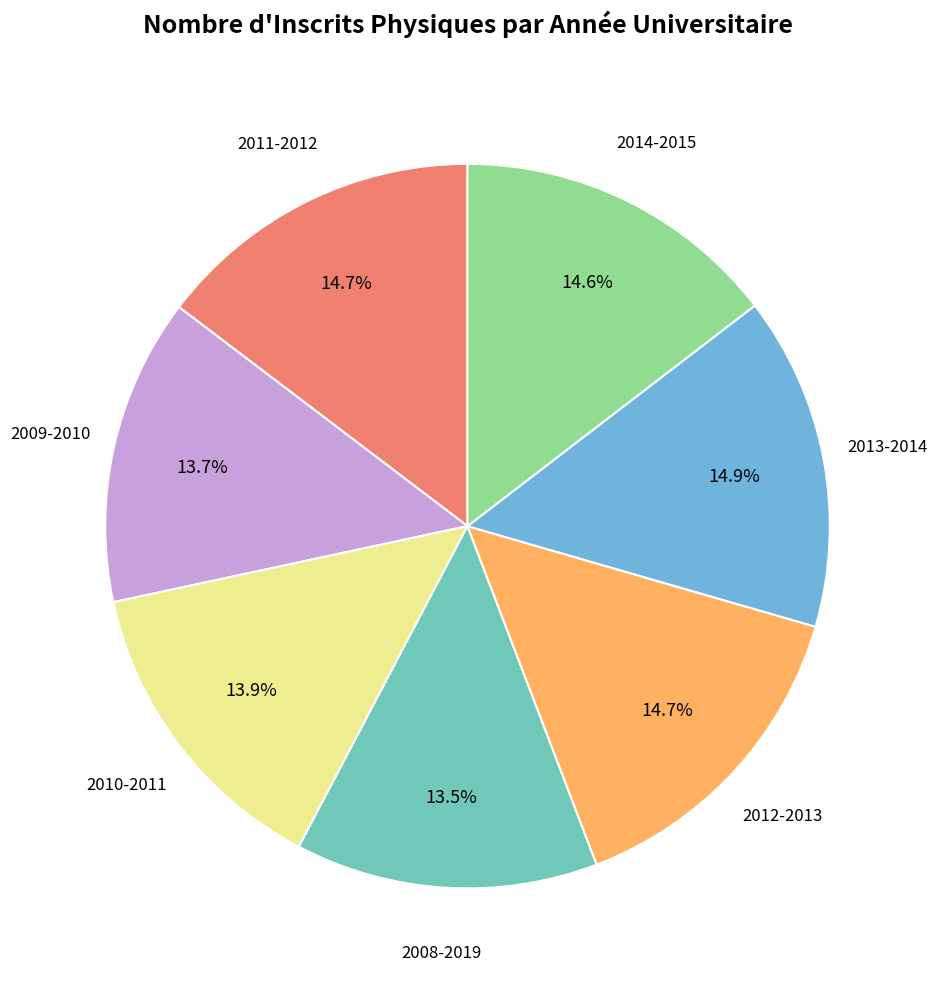

Is there a majority slice in this chart?

No